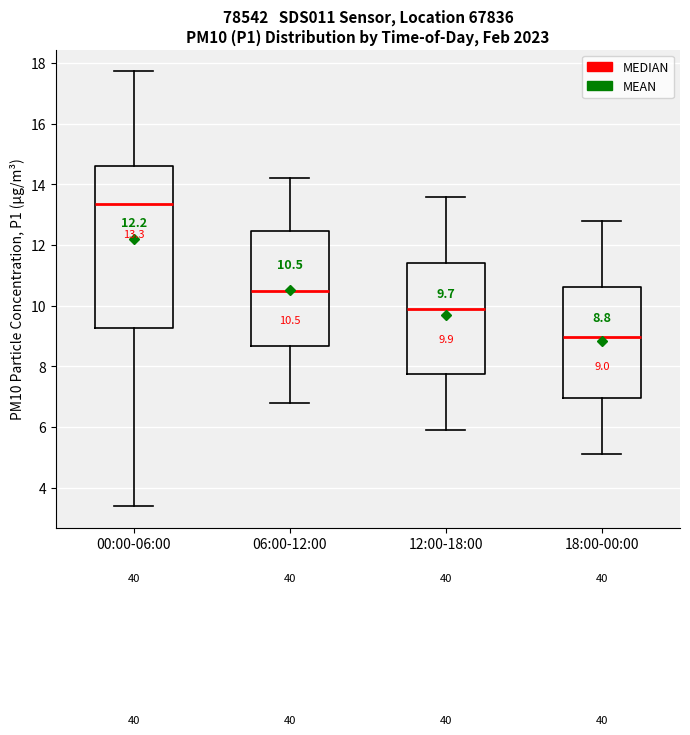

Comparing the boxes themselves (not the whiskers), which one is the tallest?

00:00-06:00